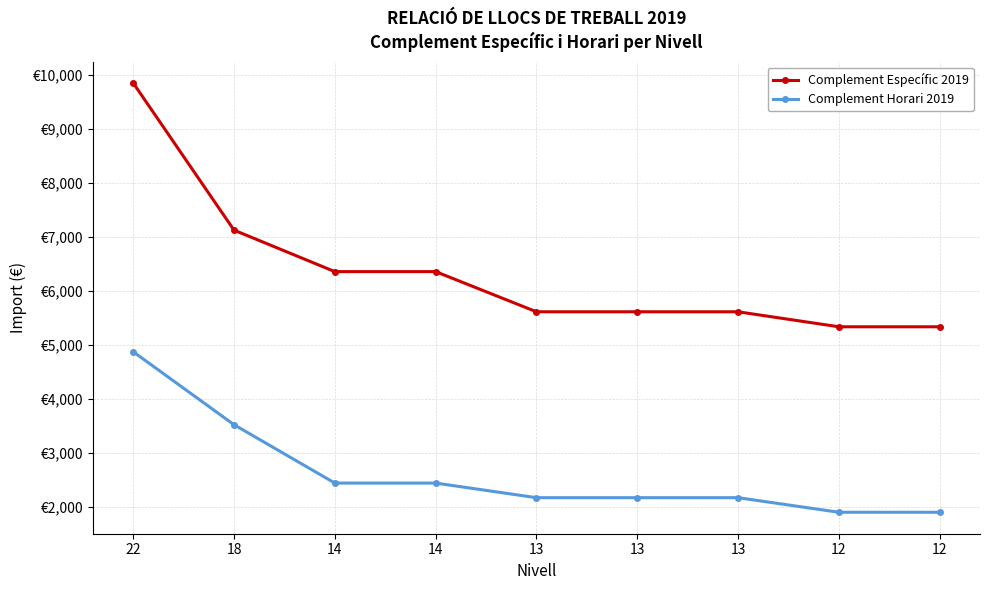

List the labels in order of Complement Específic 2019 value, largest first.

22, 18, 14, 14, 13, 13, 13, 12, 12